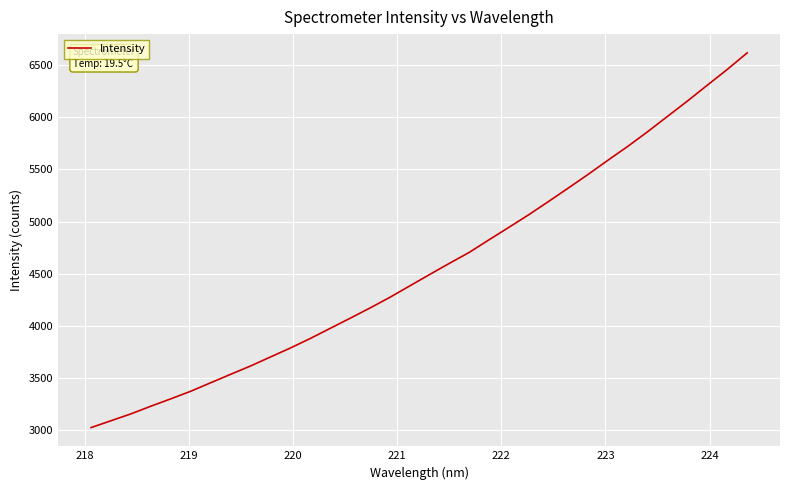

What is the maximum value shown in the chart?

6620.9